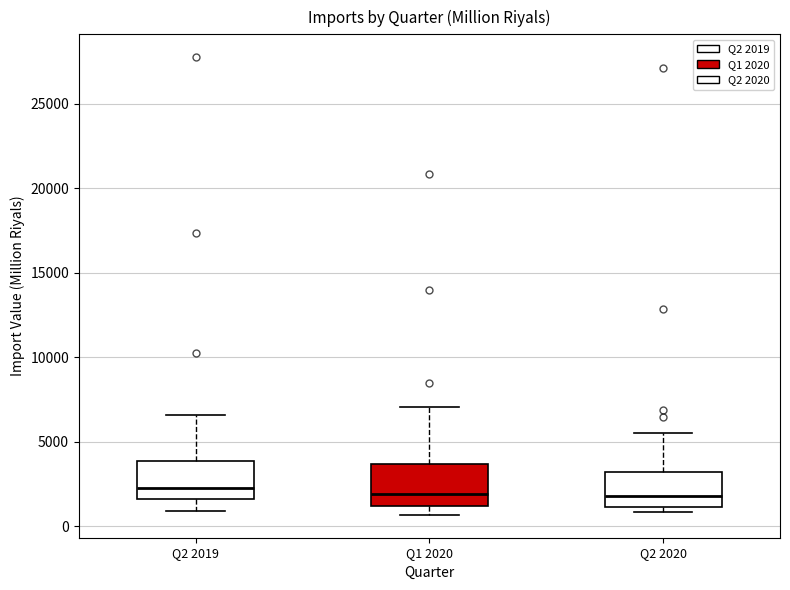

Reading left to right, read every box against the y-axis: the position of its median line, the range the box covers, and the ends of its whiskers. The values are not printed on the chart, so give them approximately, as read against the axis.

Q2 2019: median 2000, box 1500 to 4000, whiskers 1000 to 6500
Q1 2020: median 2000, box 1000 to 3500, whiskers 500 to 7000
Q2 2020: median 2000, box 1000 to 3000, whiskers 1000 (just below the box's lower edge) to 5500